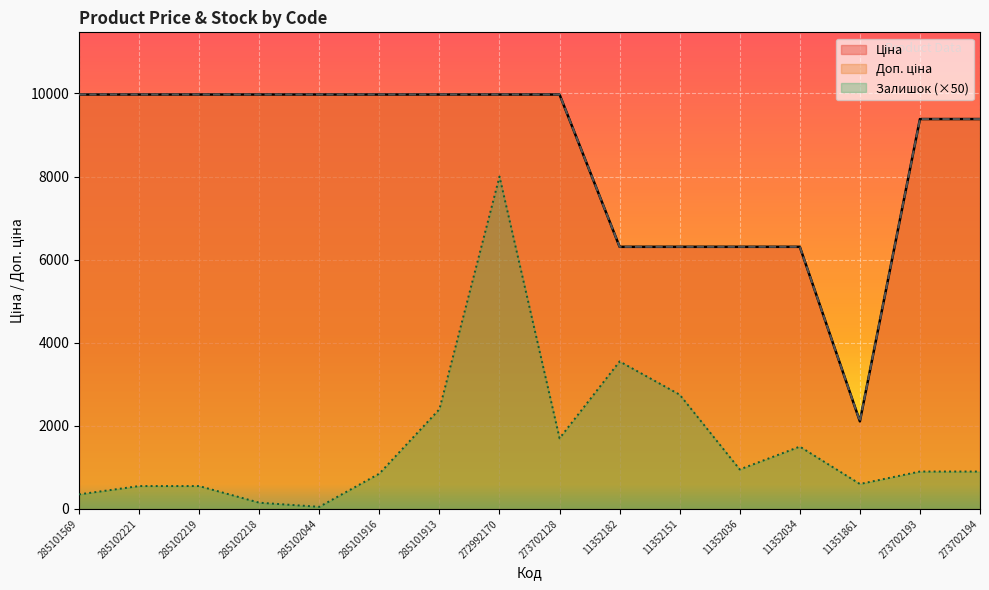

How many interior local valleys does the Залишок series have?

4